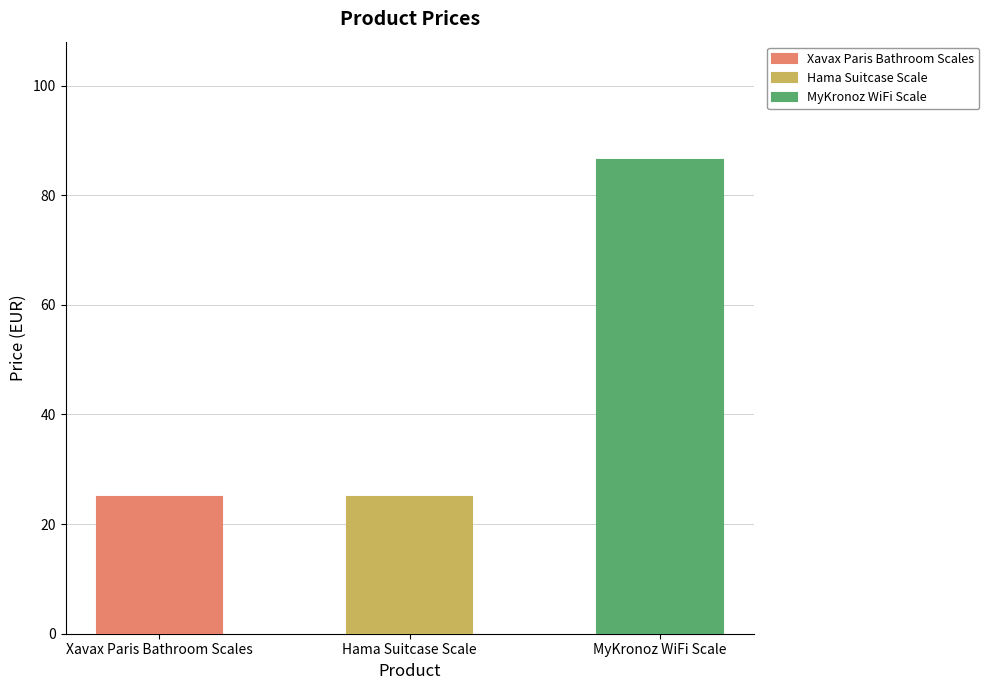

At which category does the chart reach its peak across all series?

MyKronoz WiFi Scale